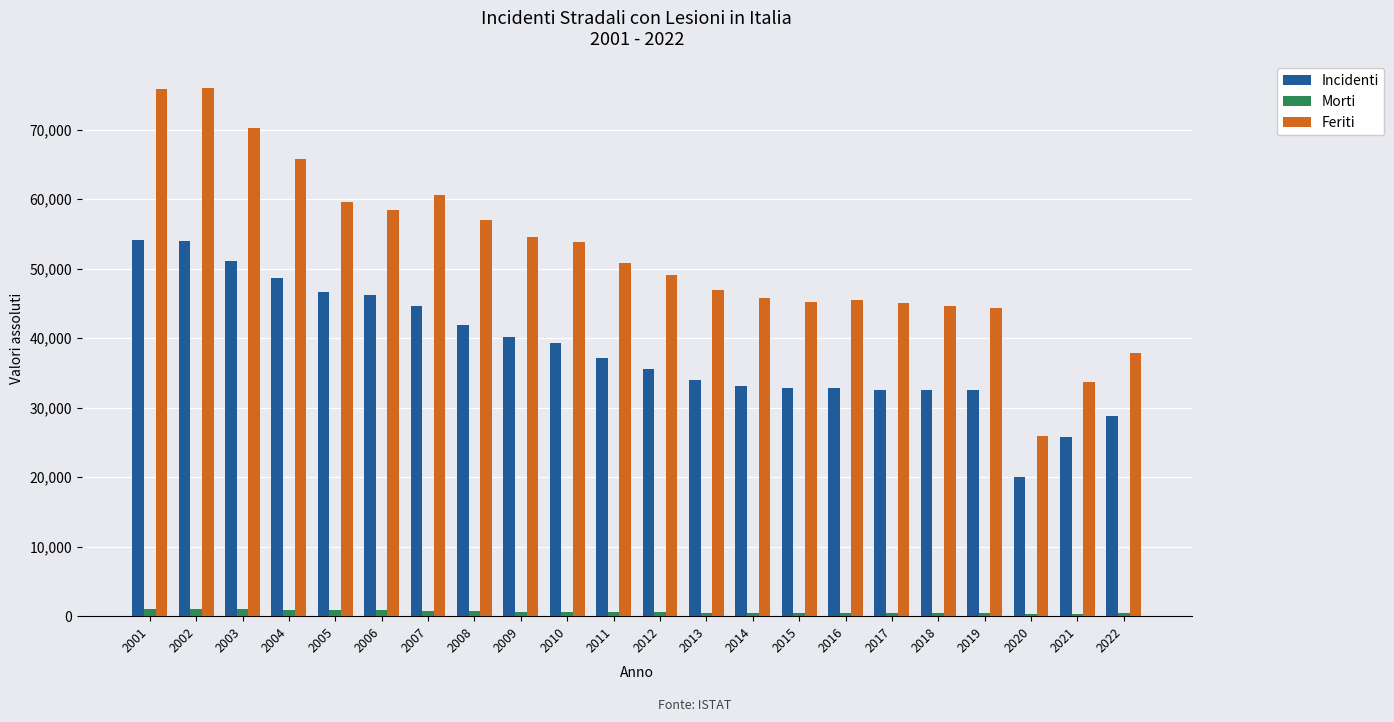

What is the difference between the maximum and minimum values in the Incidenti series?

34107